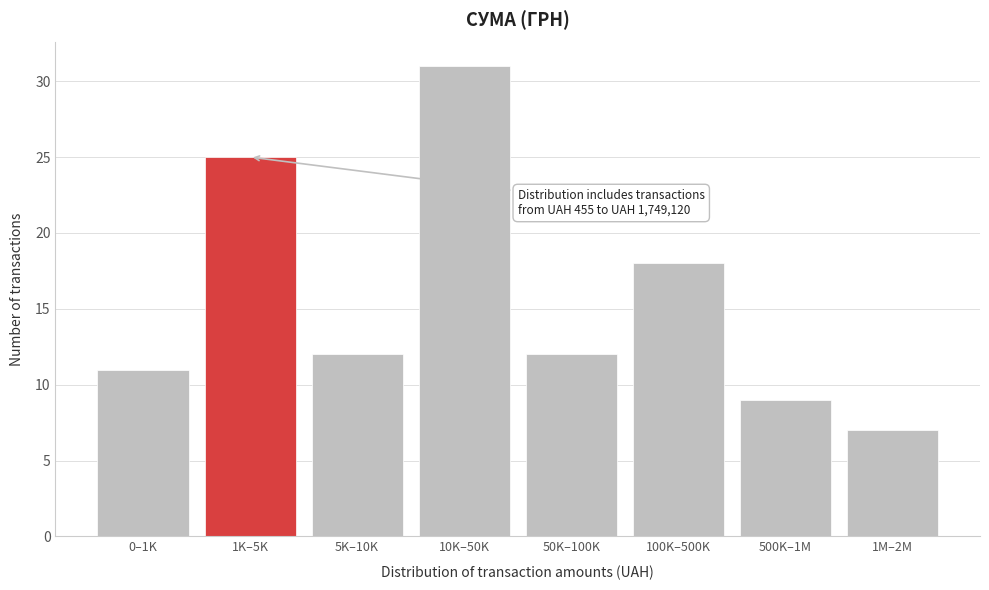

Reading right to left, extract all data points from this chart.

7	9	18	12	31	12	25	11